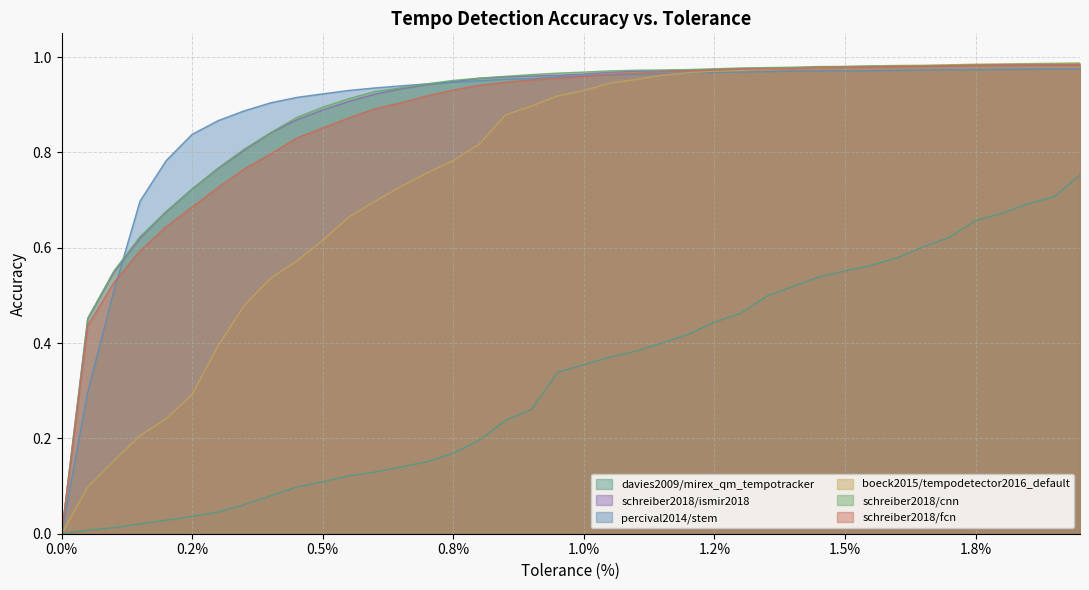

Which series has the widest spread of values?

boeck2015/tempodetector2016_default